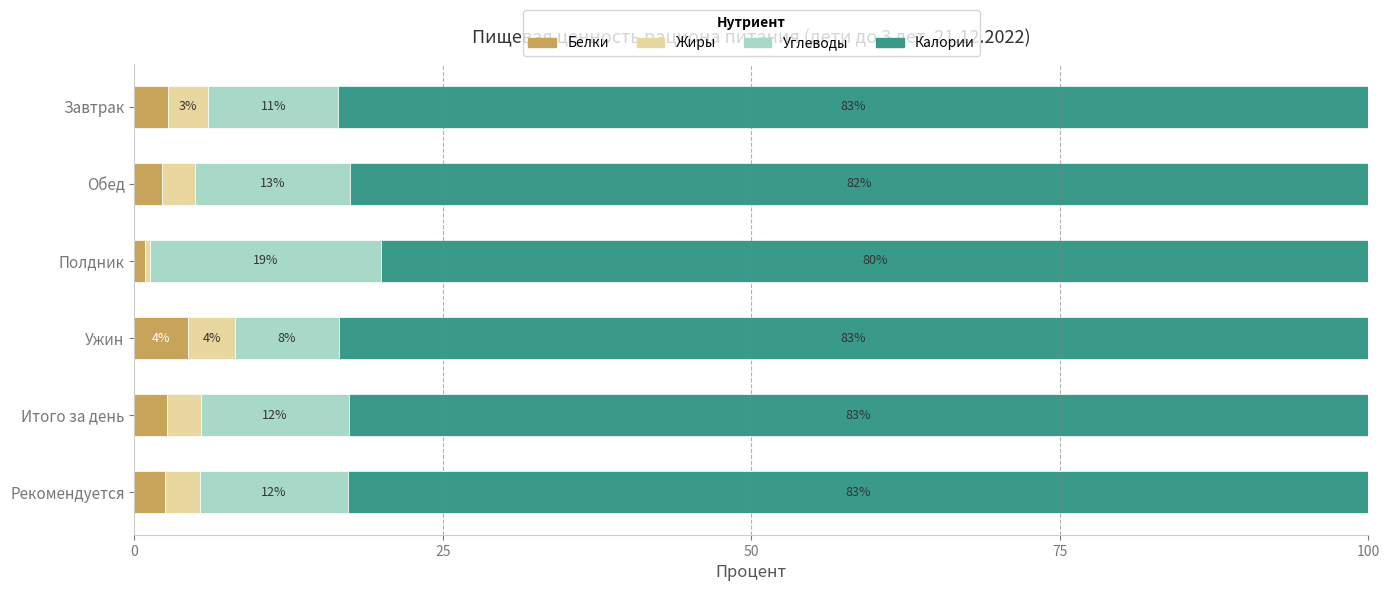

Which series has the largest total across all categories?

Калории